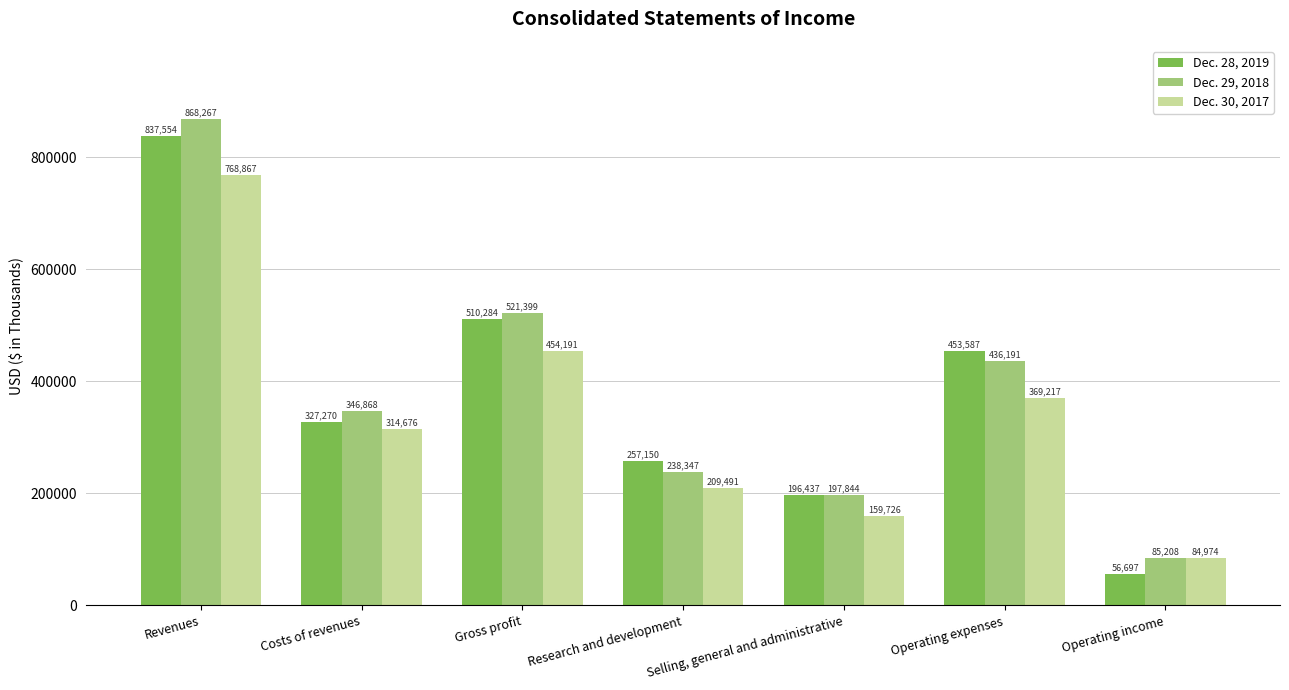

Rank the series by their average value, from highest to lowest.

Dec. 29, 2018, Dec. 28, 2019, Dec. 30, 2017